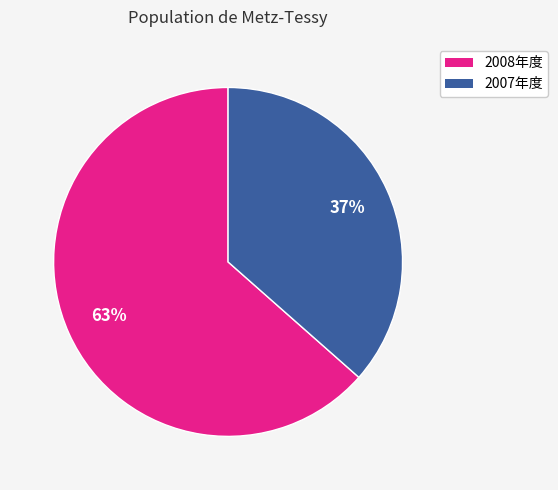

To the nearest percent, what is the average slice percentage?

50%